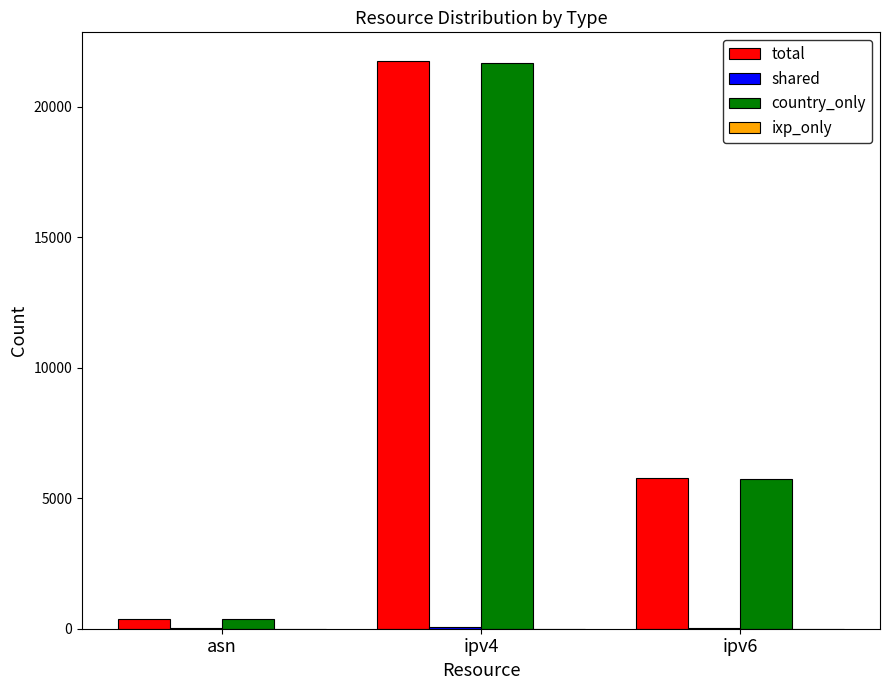

Which label corresponds to the largest value in the chart?

ipv4